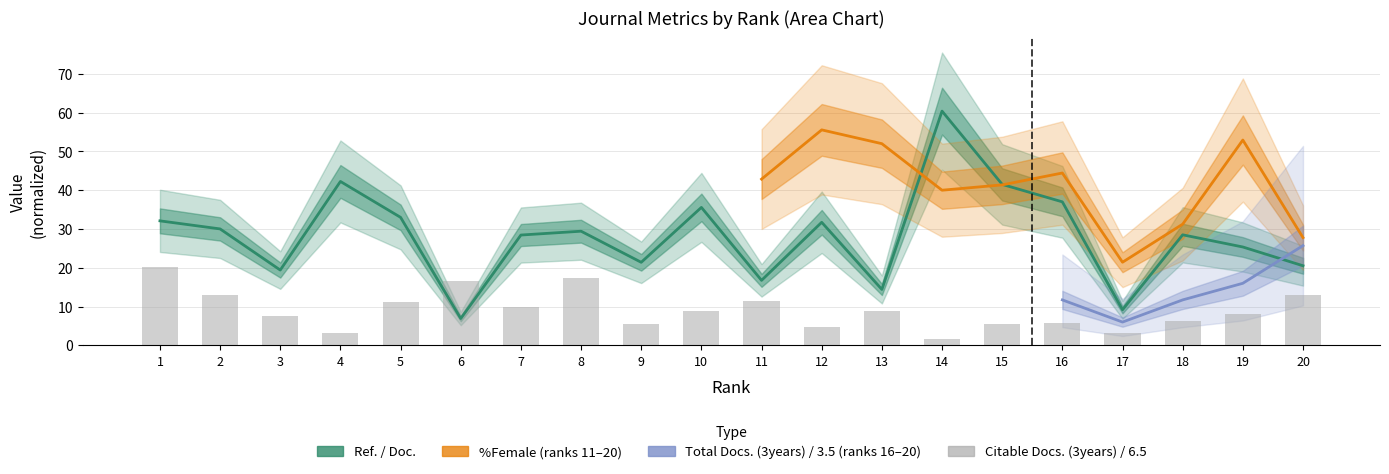

The Ref. / Doc. series shows 7.0 at 5. True or false?

False